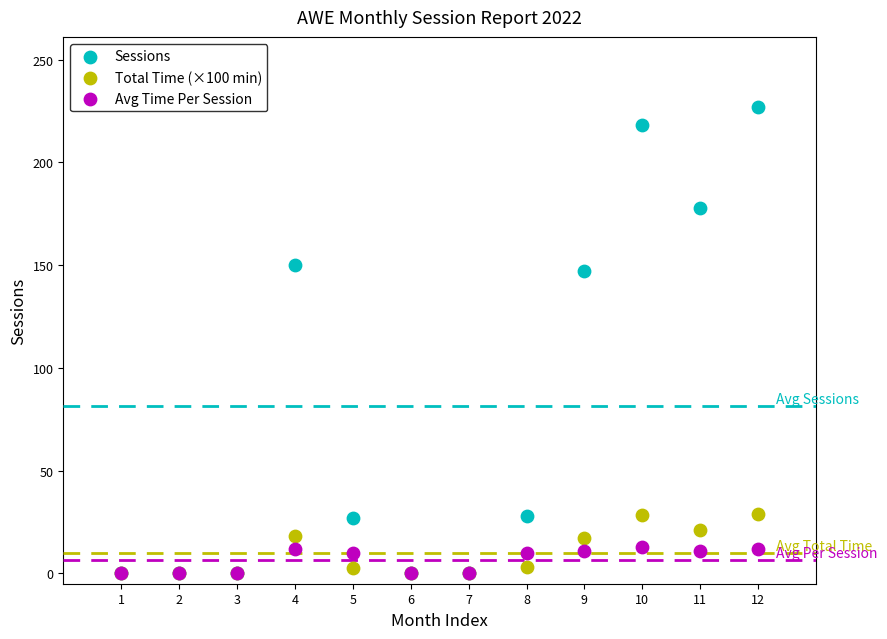

Across all series, what Y value is closest to 113?

147.0